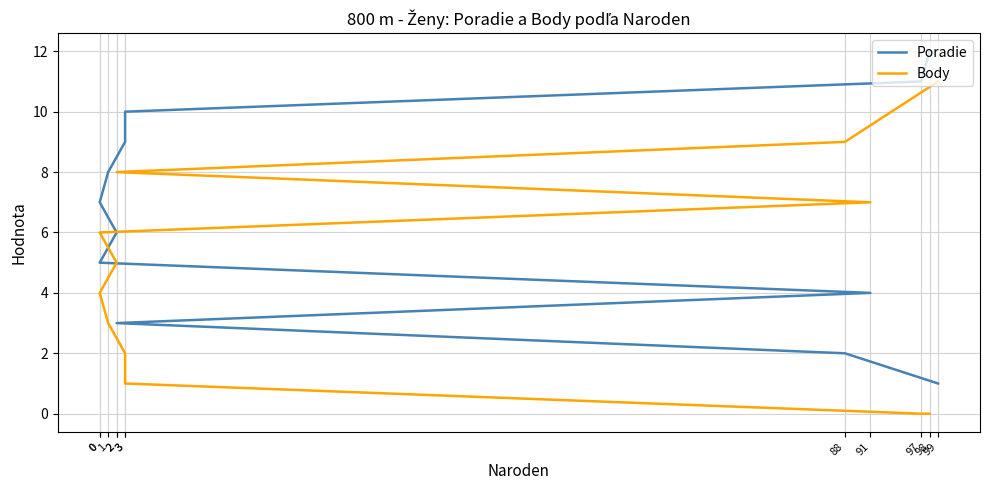

Does the chart have visible grid lines?

Yes